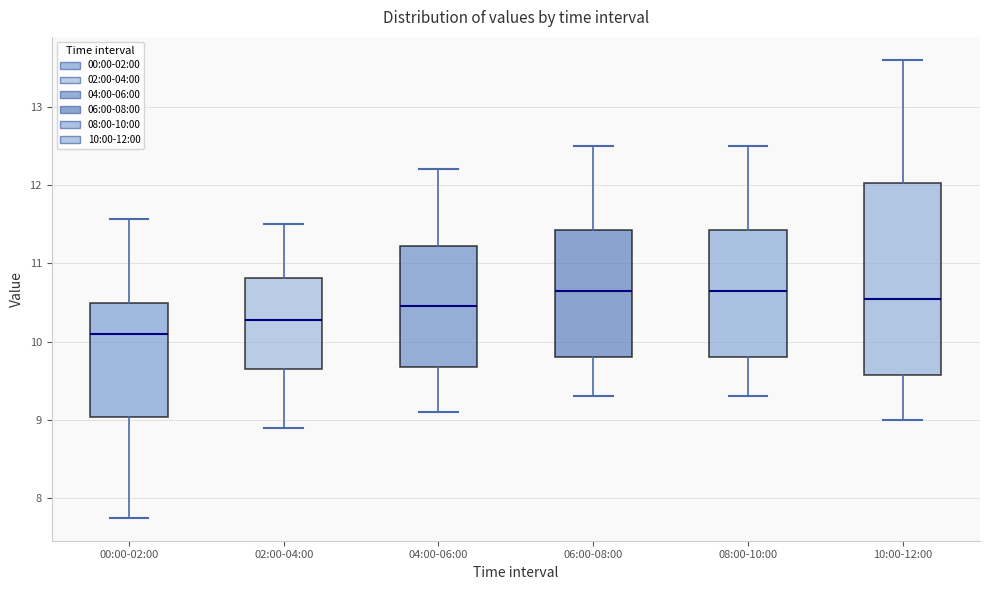

Which box is the tallest, from its lower edge to its upper edge?

10:00-12:00